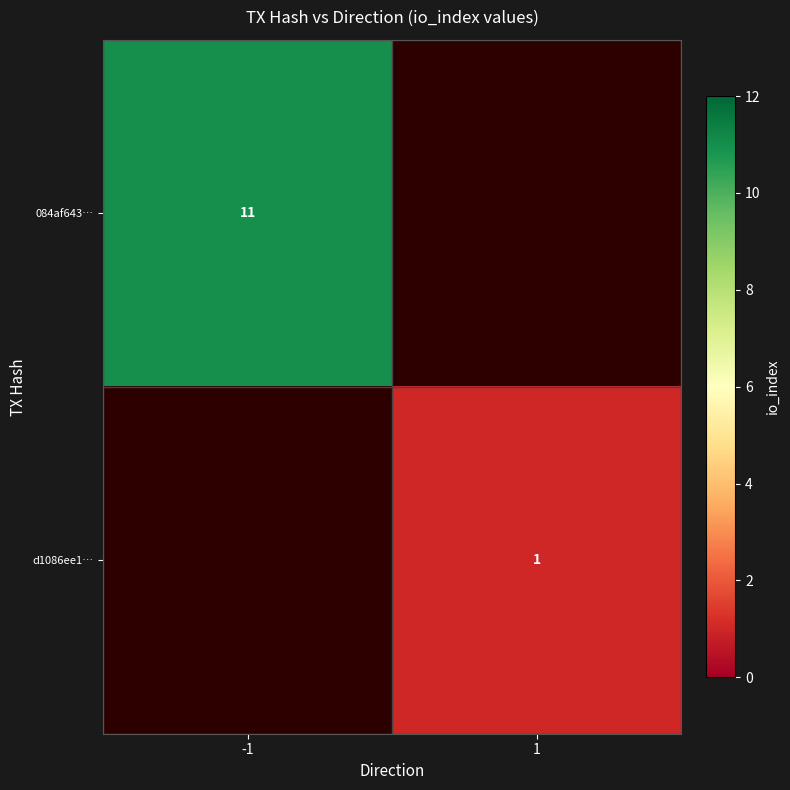

How many data points does each series have?

2